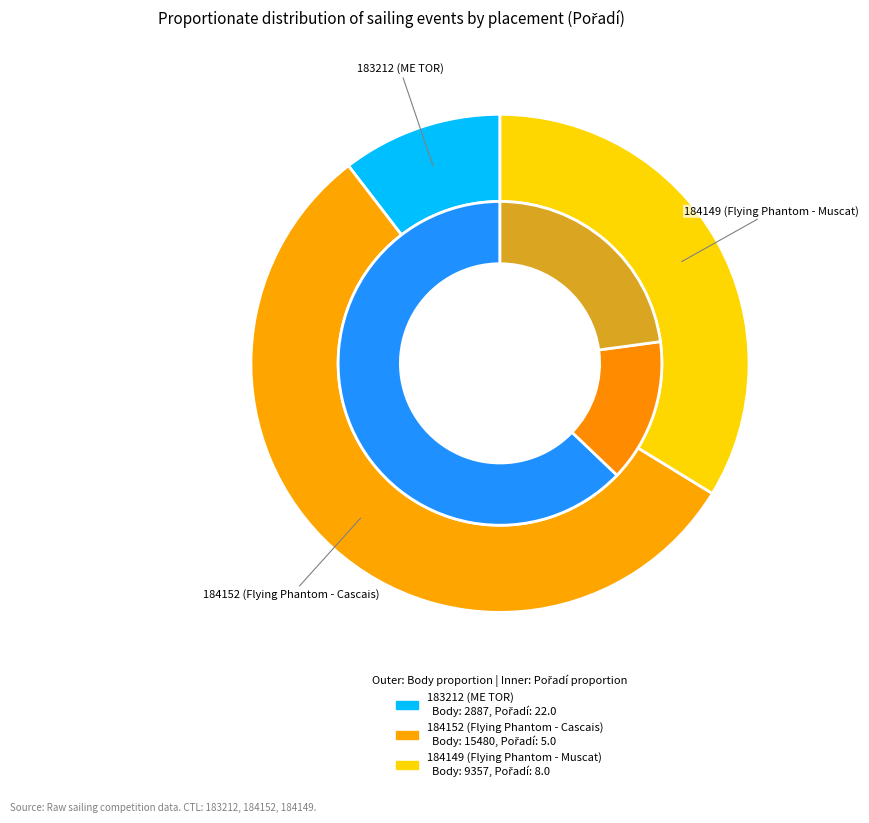

What is the change in value from 184152 (Flying Phantom - Cascais) to 184149 (Flying Phantom - Muscat)?

-6123